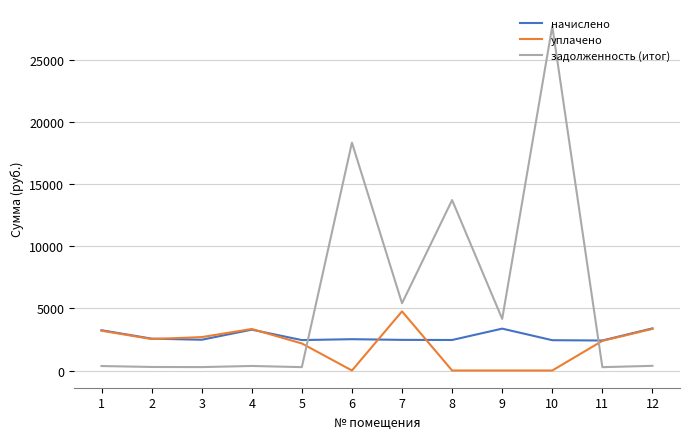

What is the approximate value of задолженность (итог) at 7?

5412.5